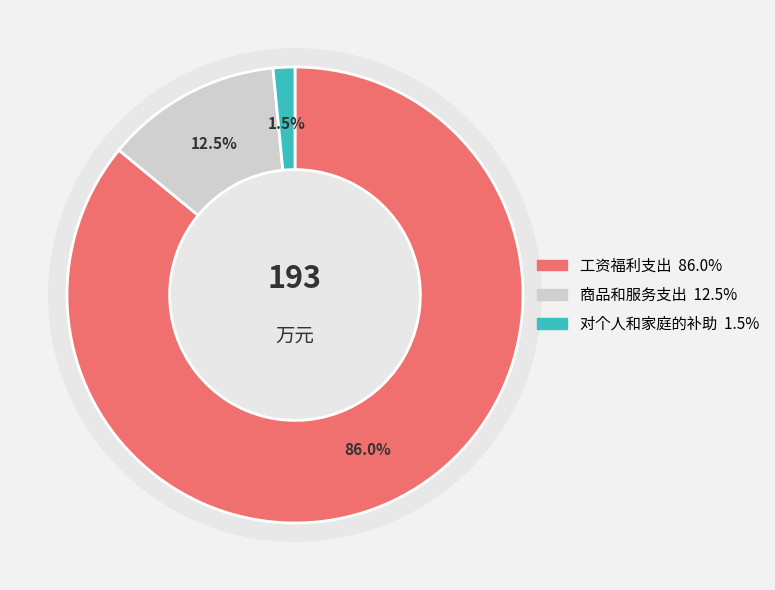

The 对个人和家庭的补助 slice represents 10% of the pie. True or false?

False